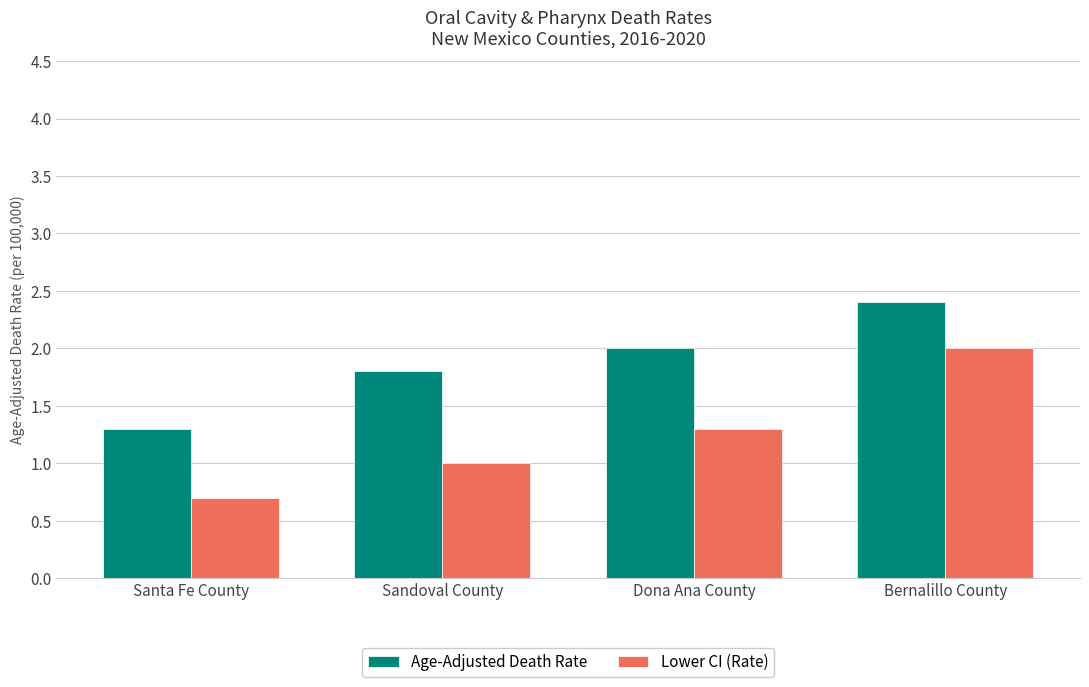

What is the sum of the Lower CI (Rate) values at Dona Ana County and Bernalillo County?

3.3